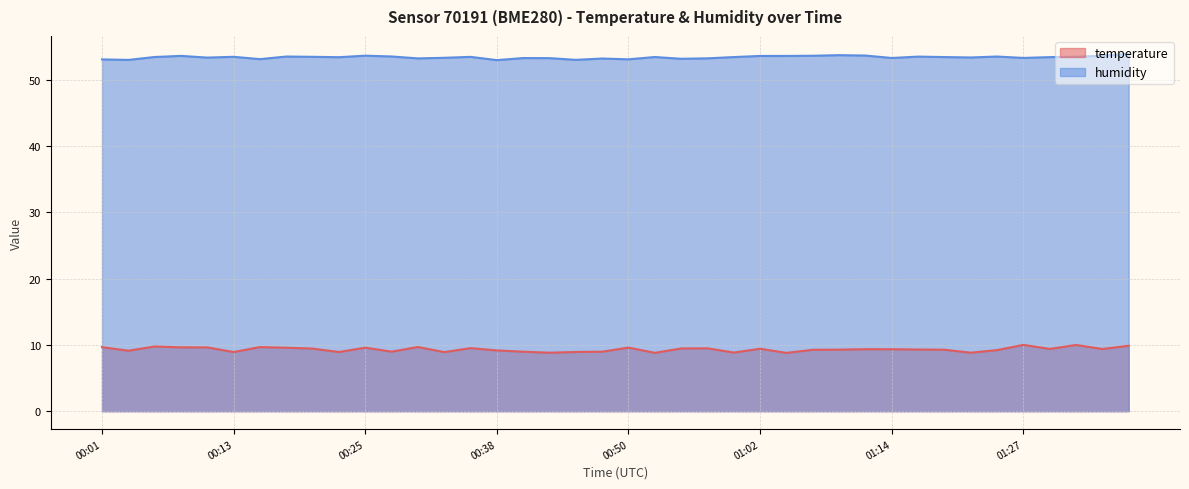

Which has a higher value, 00:33 or 00:08?

00:08